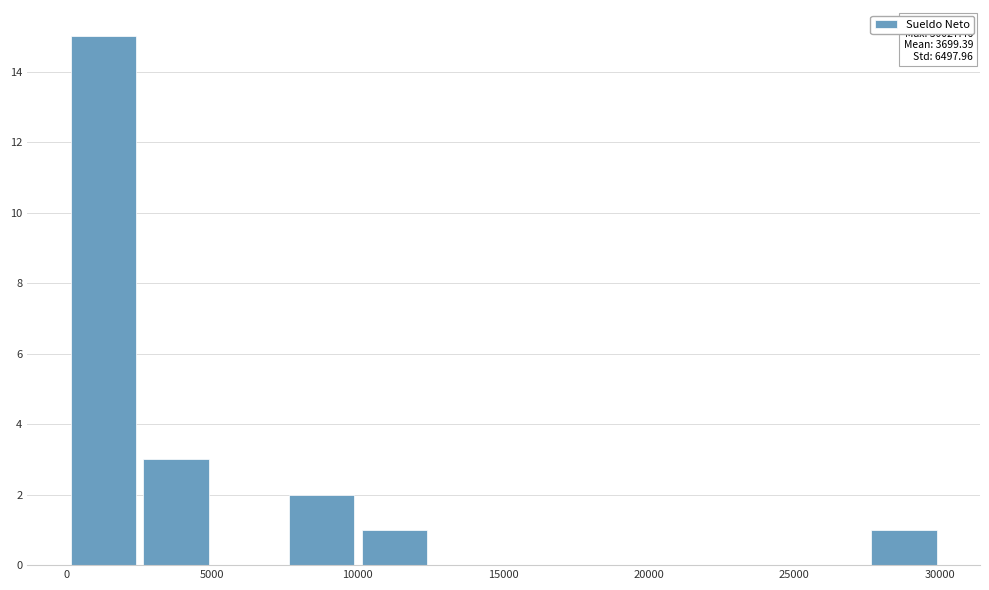

Over which range of the x-axis is the bar tallest?

0 to 2500